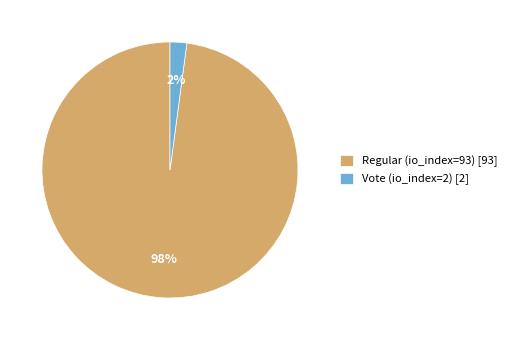

To the nearest percent, what is the difference between the Regular (io_index=93) and Vote (io_index=2) slice percentages?

96%